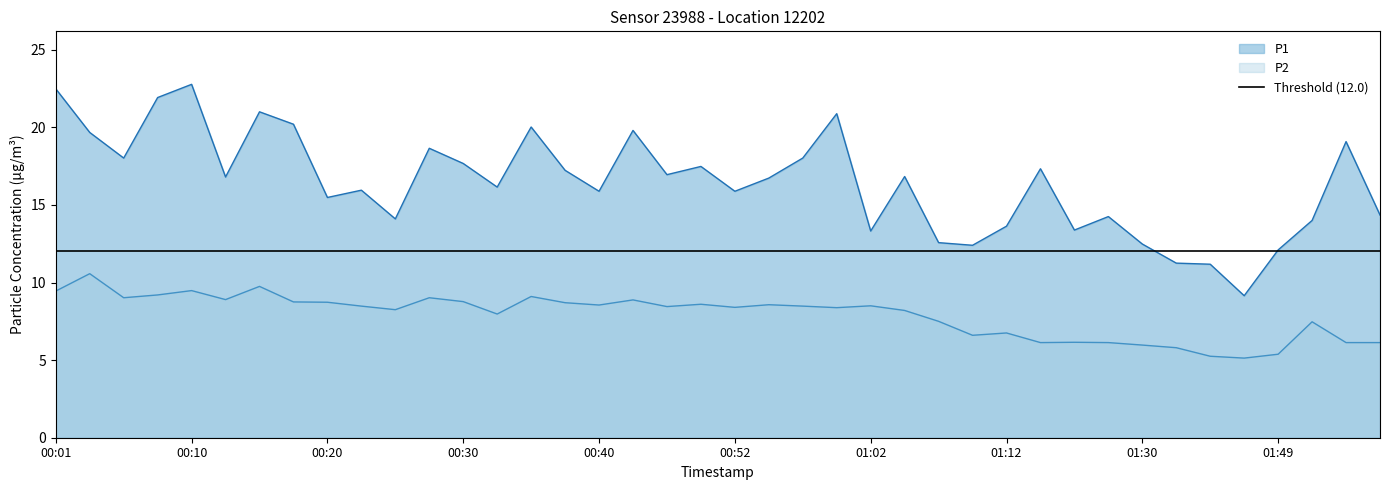

What is the maximum value shown in the chart?

22.8